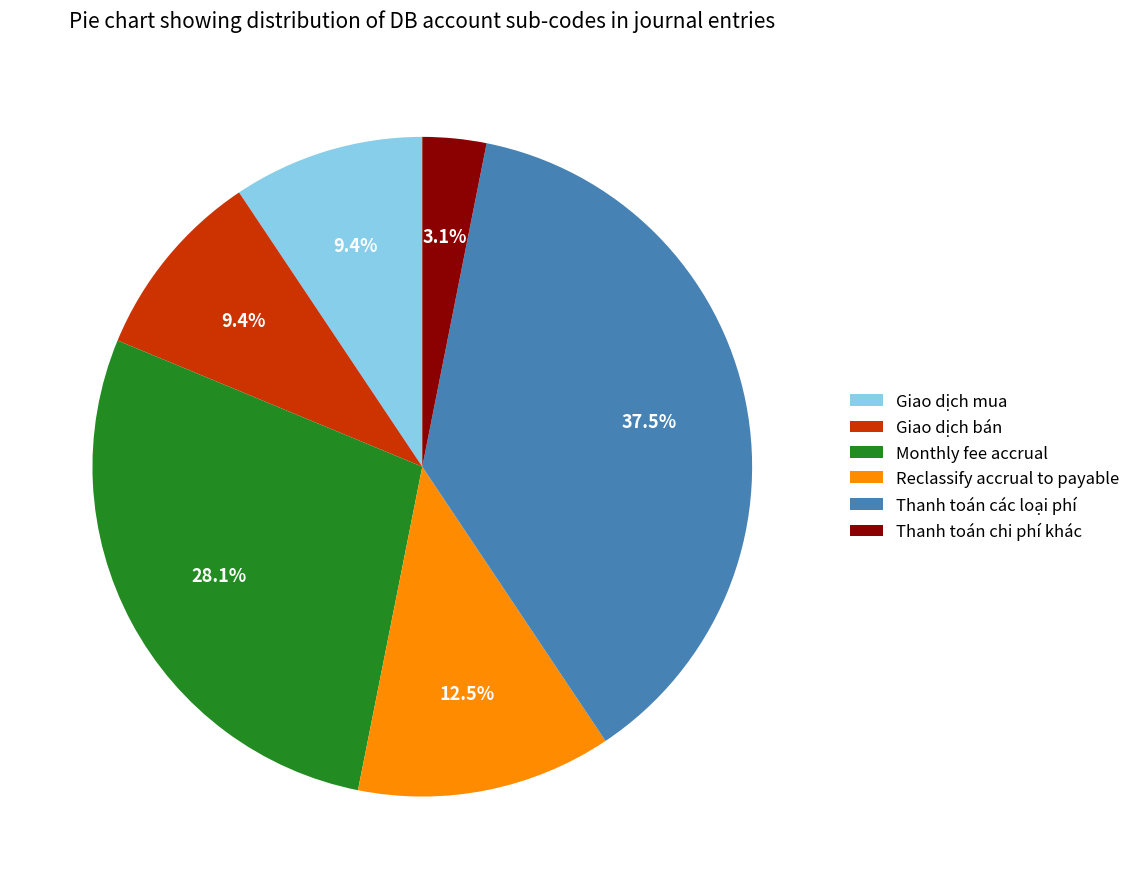

Which slice is the smallest?

Thanh toán chi phí khác